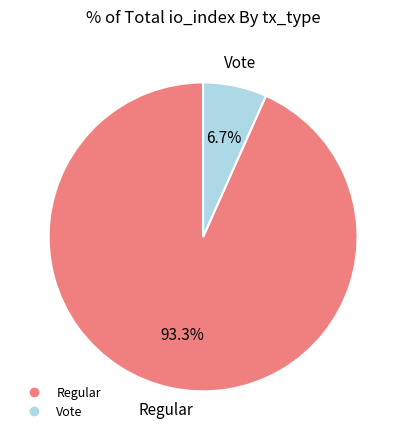

How many slices are in this pie chart?

2